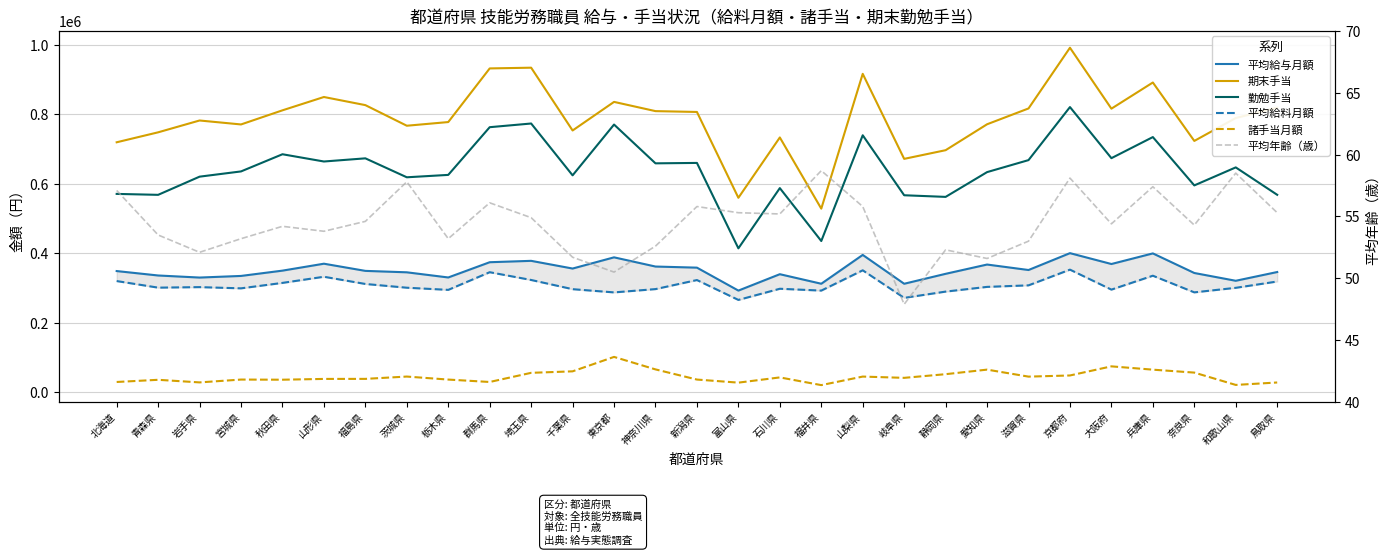

What is the total value across all series at 大阪府?

2228208.4